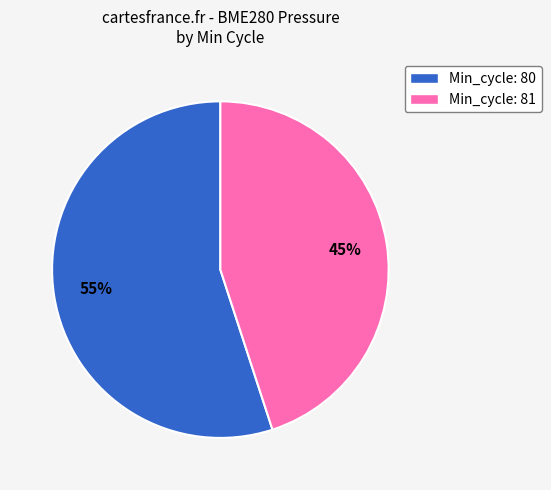

To the nearest percent, what is the average slice percentage?

50%